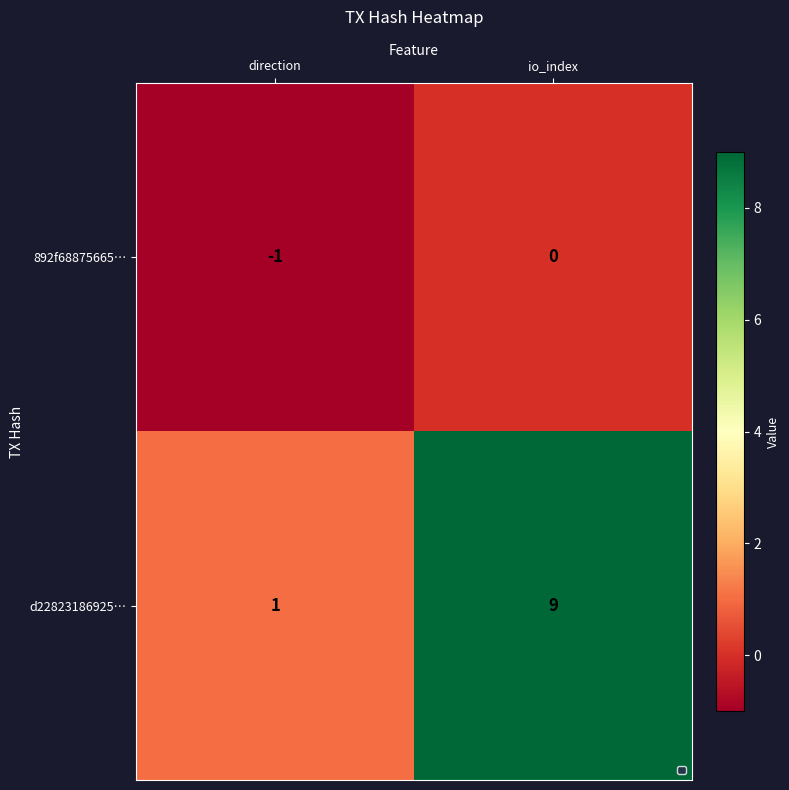

Reading right to left, transcribe all the data shown in this chart.

892f68875665…: 0	-1
d22823186925…: 9	1